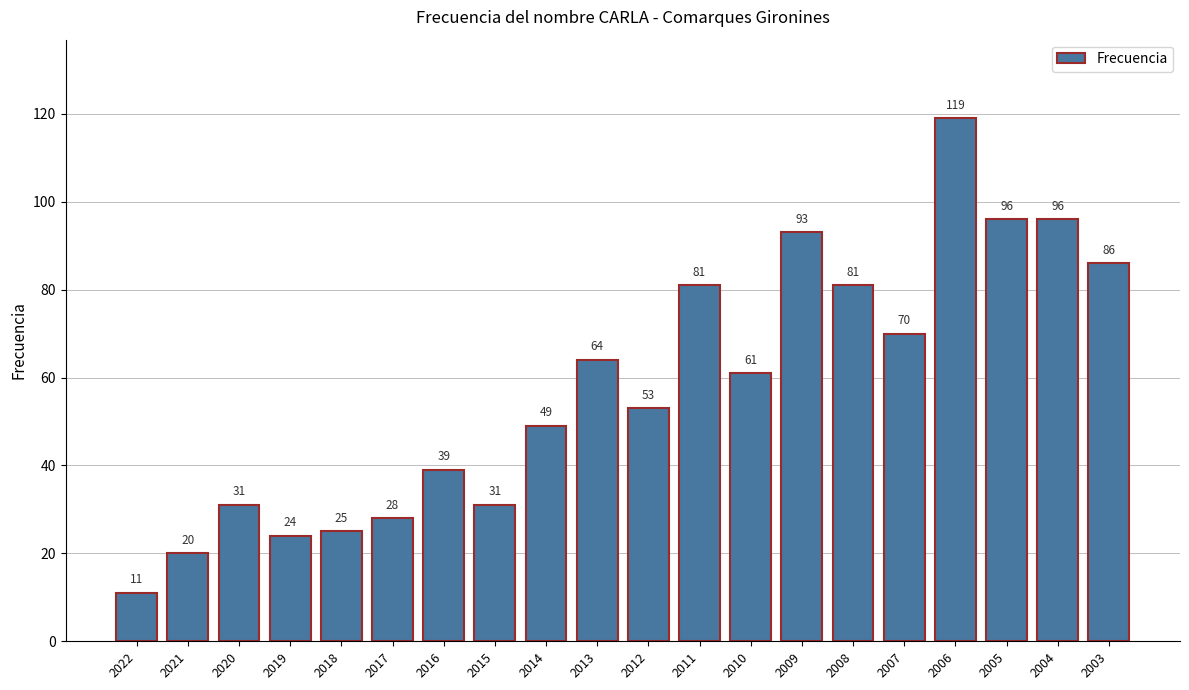

What value does the data have at 2007, to the nearest 10?

70